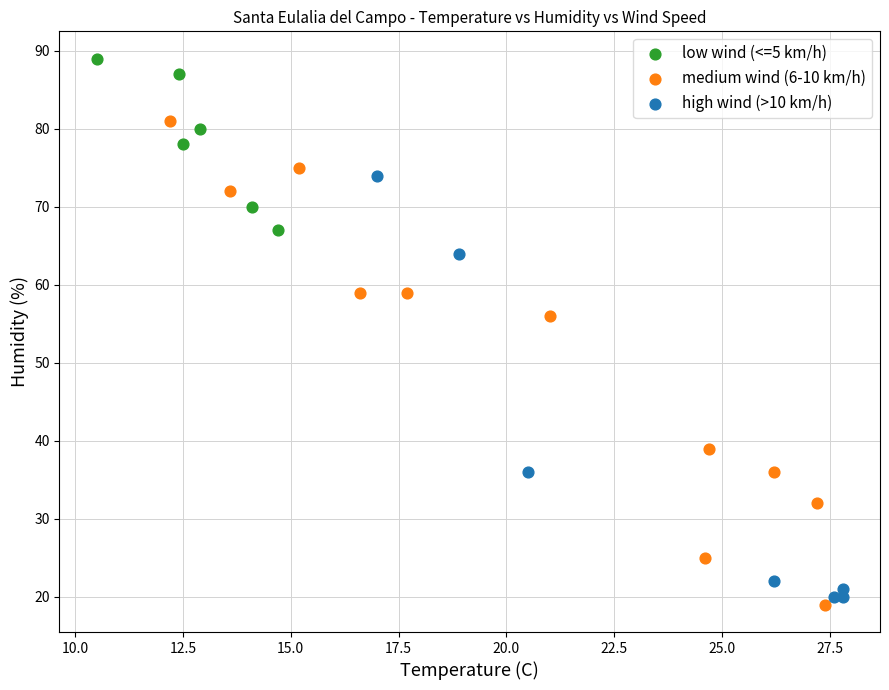

Which series has the widest spread of Y values?

medium wind (6-10 km/h)